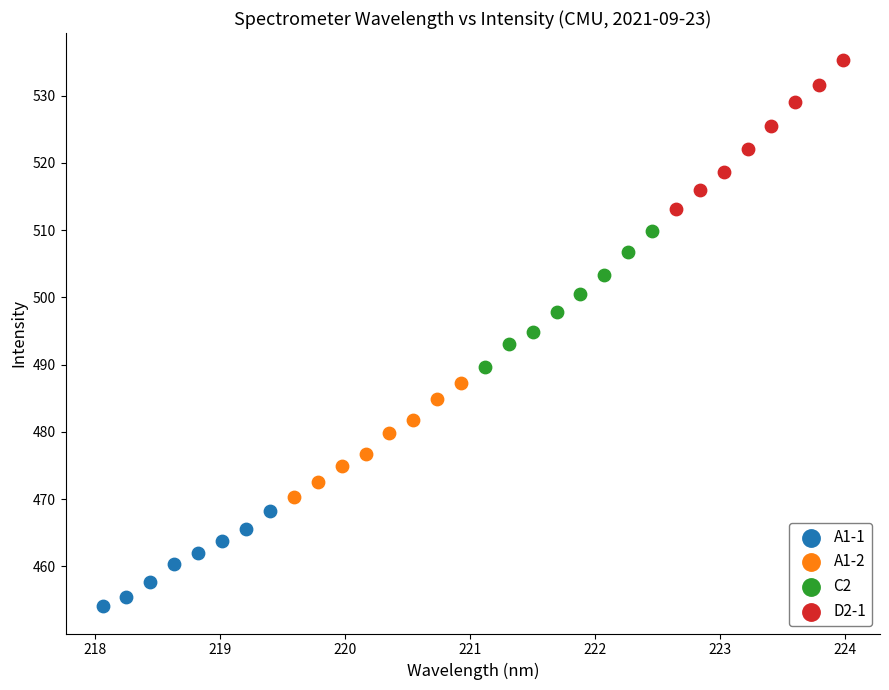

Which series has the largest Y range (max minus min)?

D2-1